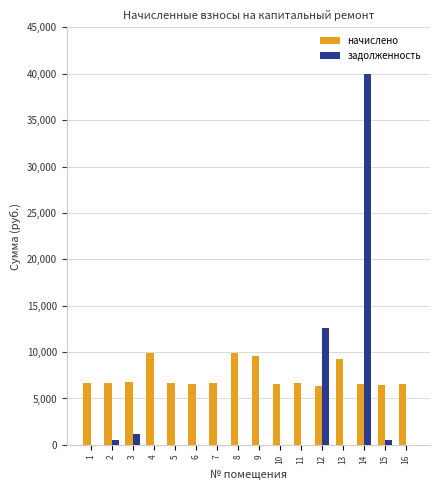

What is the maximum value shown in the chart?

39923.9